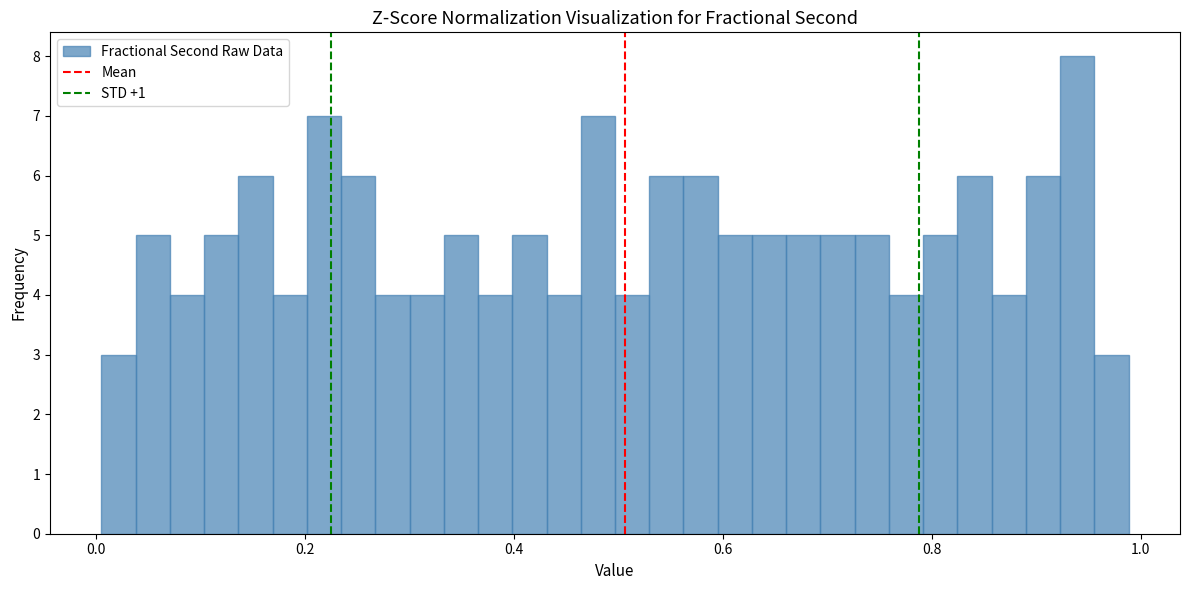

Around what value on the x-axis is the tallest bar? Give the approximate position of its centre, as read against the axis.

0.94